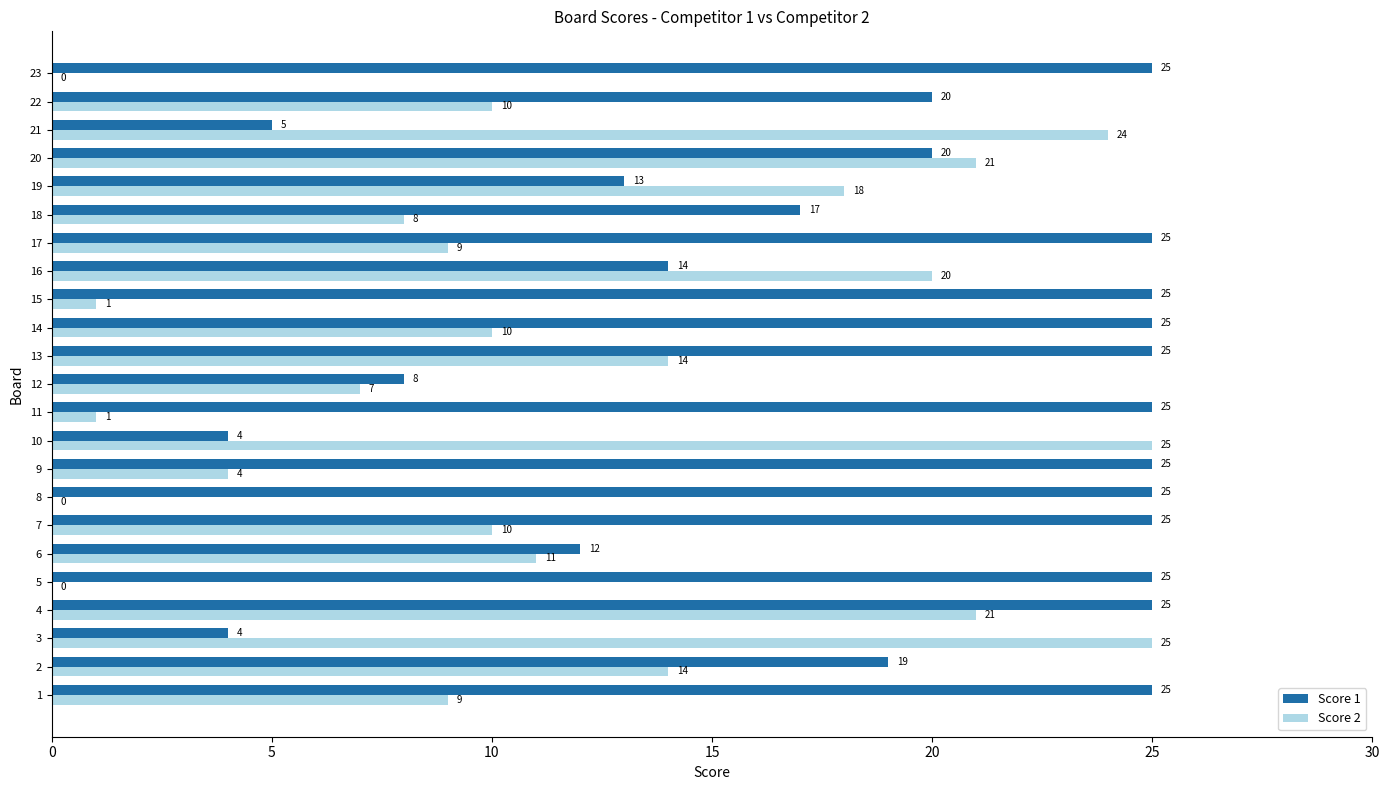

Is the value of Score 1 at 17 greater than the value of Score 2 at 2?

Yes